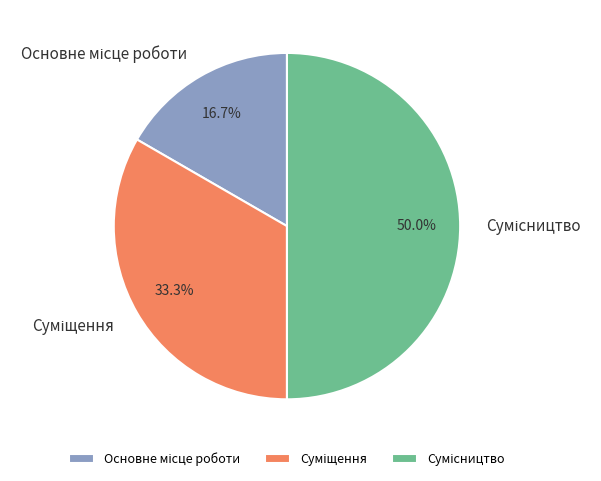

How many slices are in this pie chart?

3